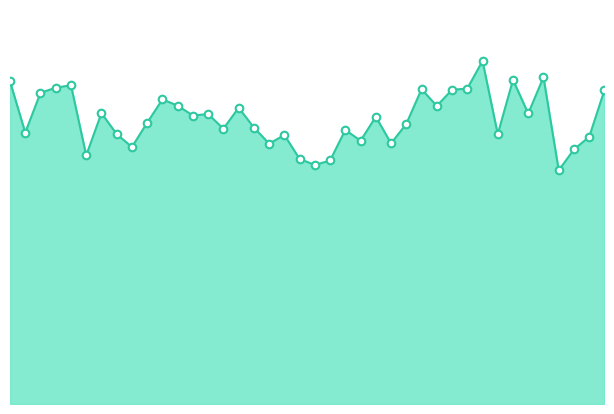

How many lines are shown in the chart?

1